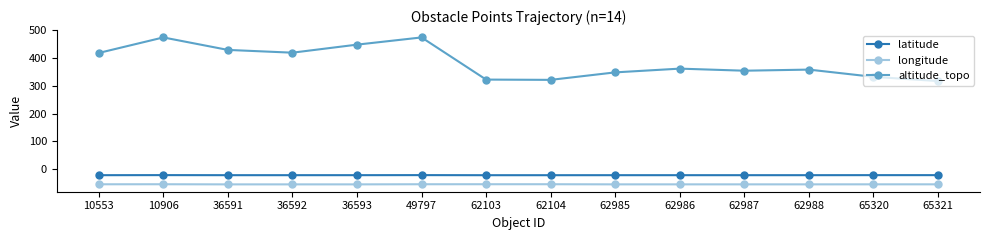

Where does the altitude_topo series first go above 362?

10553